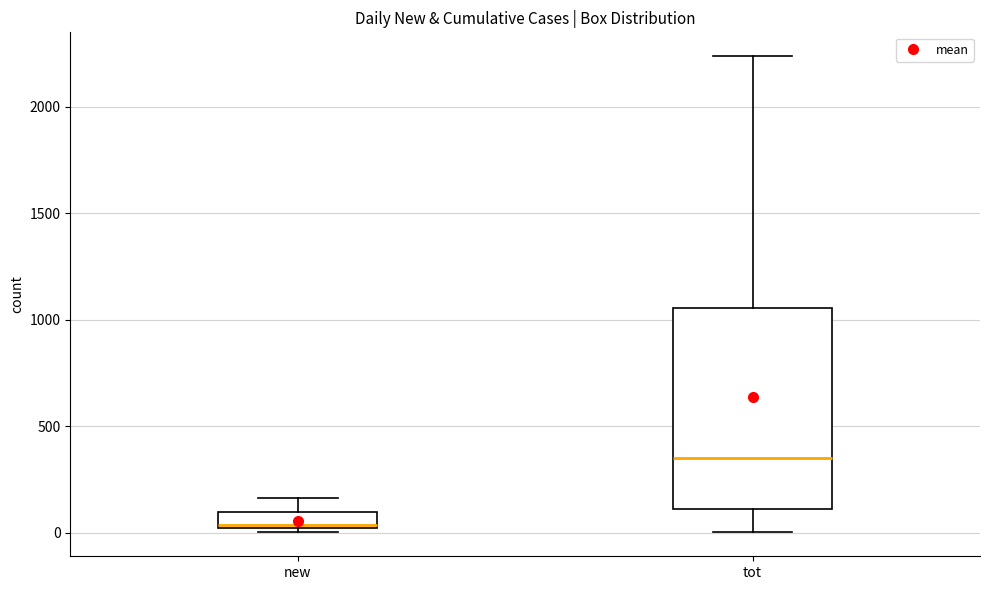

Reading left to right, transcribe this box plot: for each box, give where its median line is, the range the box spans, and where its two whiskers end, as read against the y-axis. The values are not printed on the chart, so give them approximately, as read against the axis.

new: median 50, box 0 to 100, whiskers 0 (just below the box's lower edge) to 150
tot: median 350, box 100 to 1050, whiskers 0 to 2250